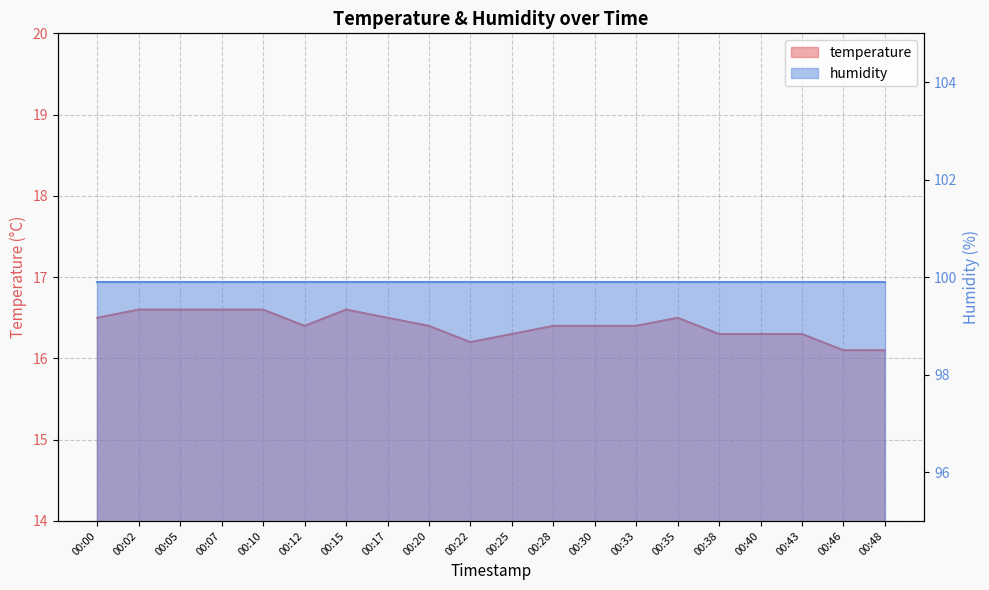

At which label is the value closest to 16?

00:46